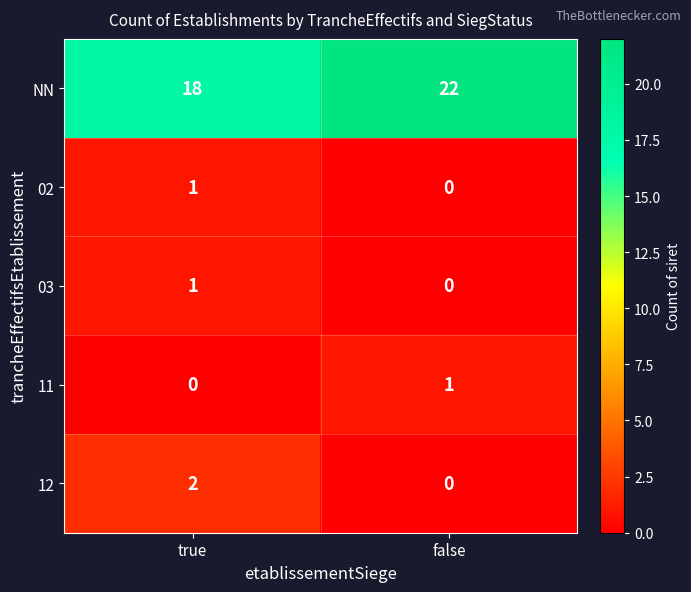

Rank the categories by 03 value from highest to lowest.

true, false